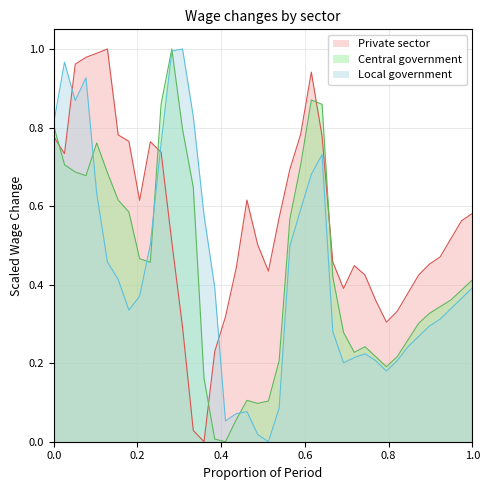

What is the difference between the maximum and second lowest values in the Local government series?

1.0